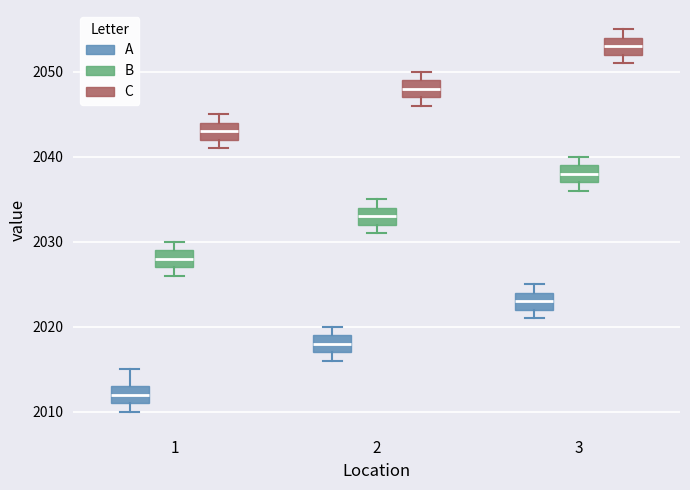

Which box has the lowest median line?

1 (A)